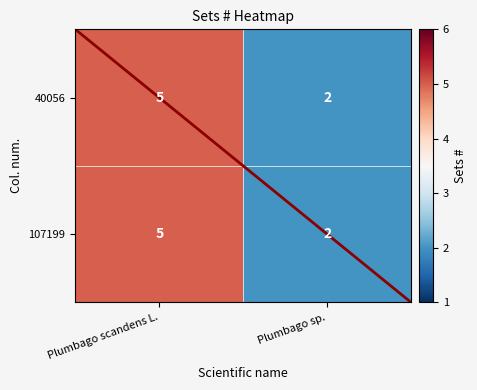

What is the difference between the 40056 values at Plumbago sp. and Plumbago scandens L.?

3